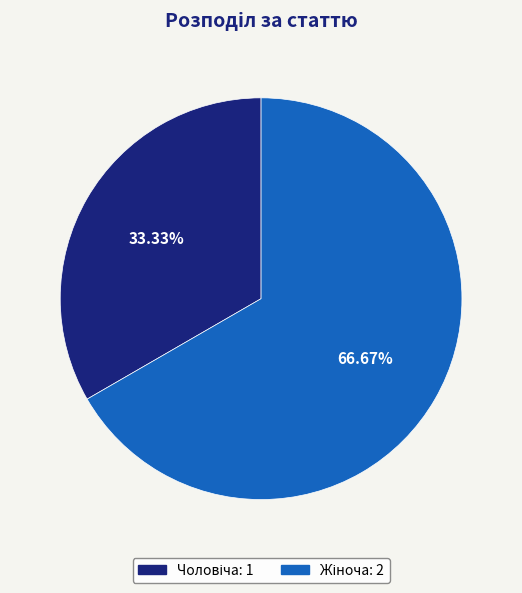

Is there any slice that represents more than half of the pie?

Yes